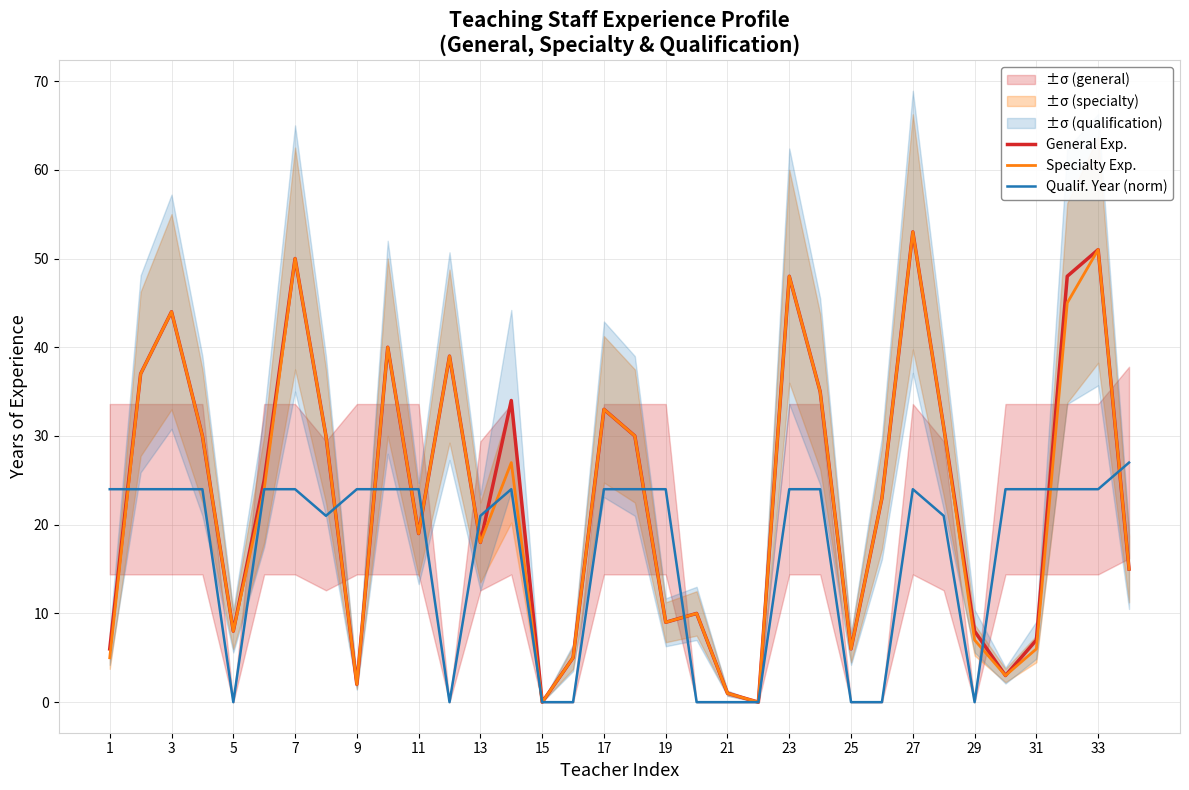

What is the difference between the maximum and minimum values in the General Exp. series?

53